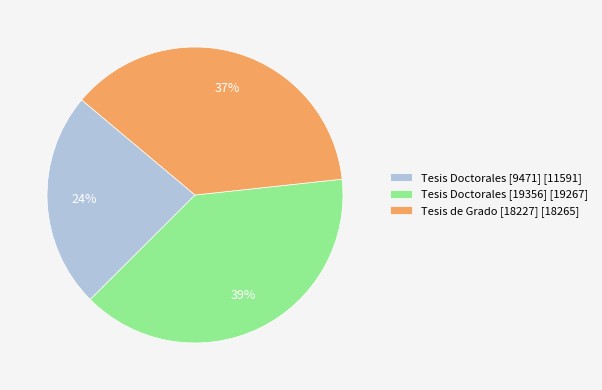

Do Tesis Doctorales [19356] [19267] and Tesis de Grado [18227] [18265] together represent more than half of the pie?

Yes